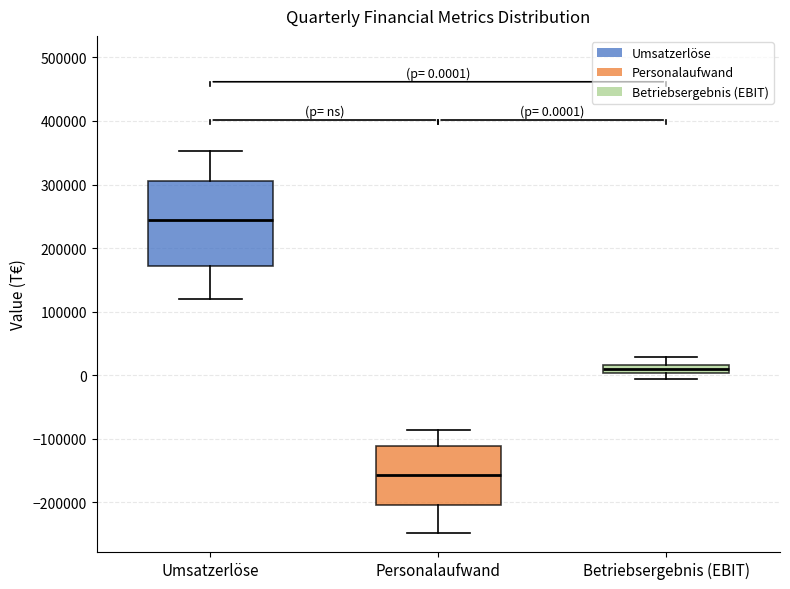

Which box is the tallest, from its lower edge to its upper edge?

Umsatzerlöse